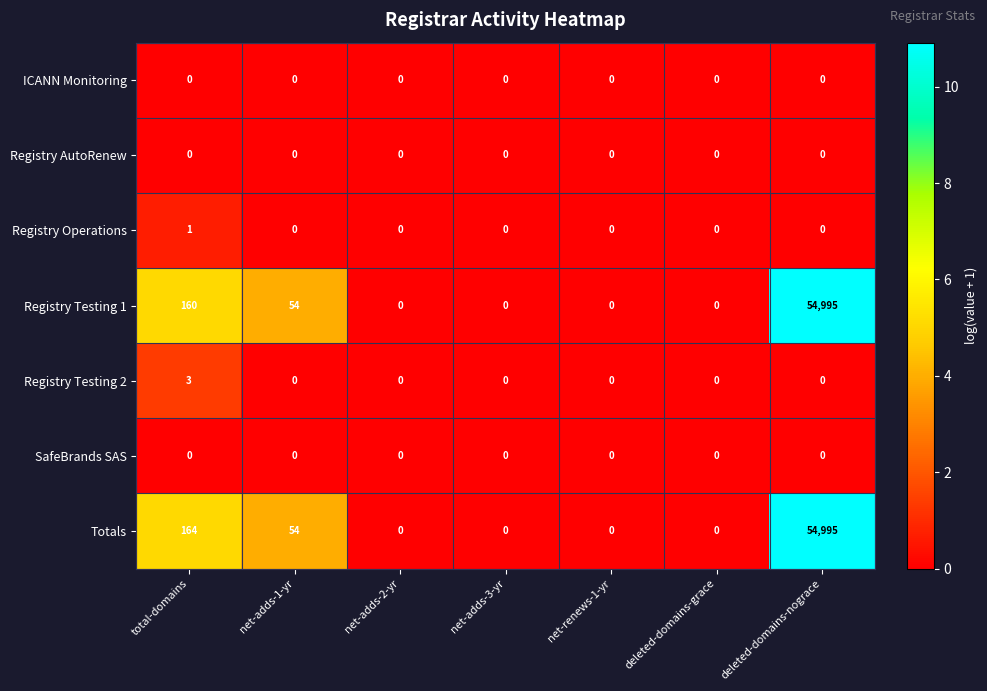

The Registry Testing 1 series shows -35976 at net-renews-1-yr. True or false?

False